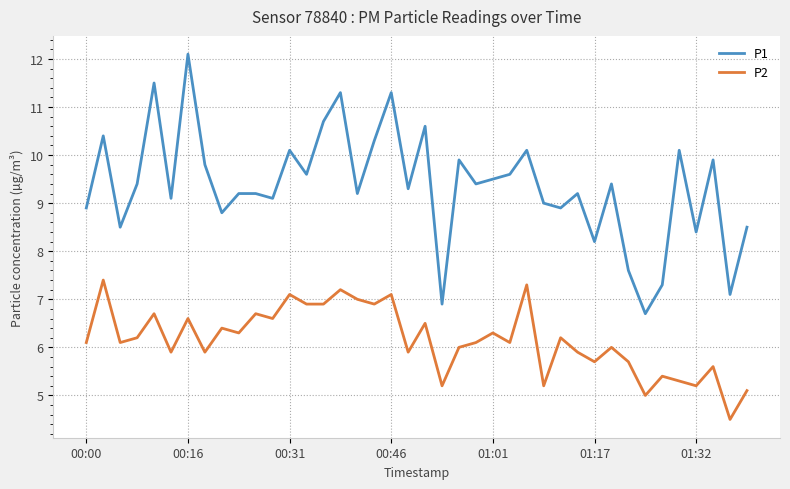

Which series has the largest total across all categories?

P1